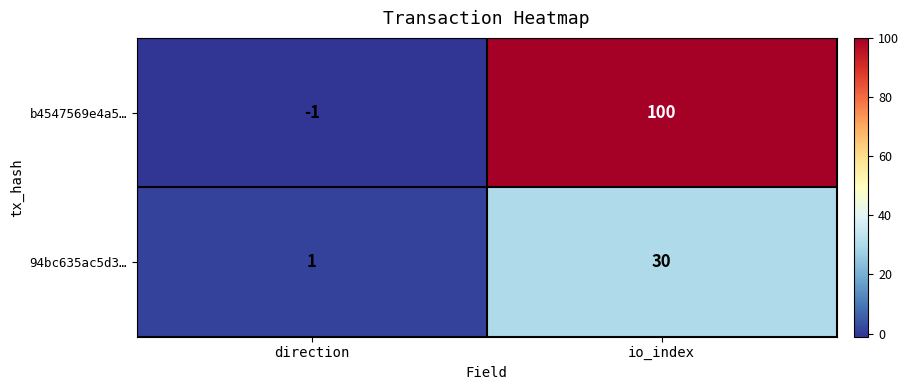

What is the difference between the maximum and minimum values in the b4547569e4a5… series?

101